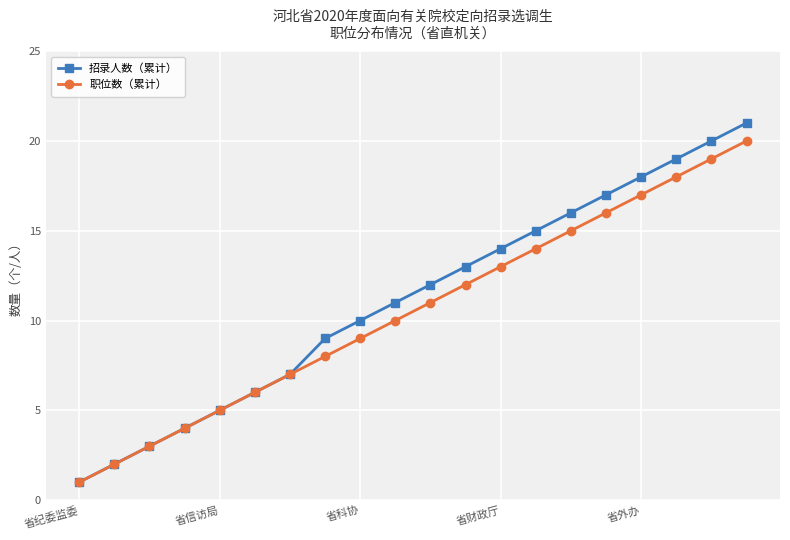

Which series has the largest range (max minus min)?

招录人数（累计）